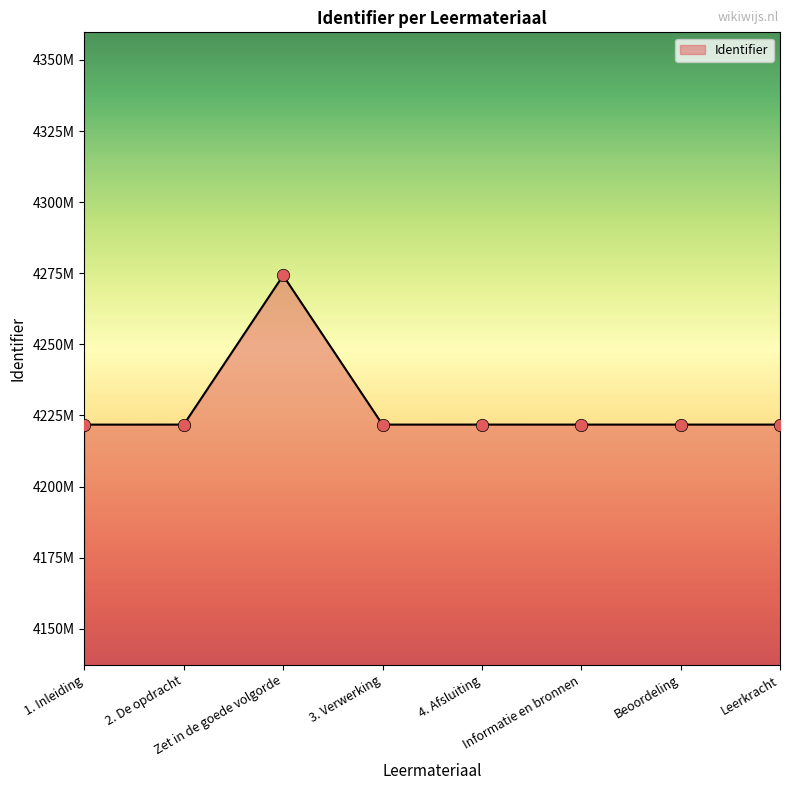

What is the ratio of the value at 4. Afsluiting to the value at Leerkracht?

1.0